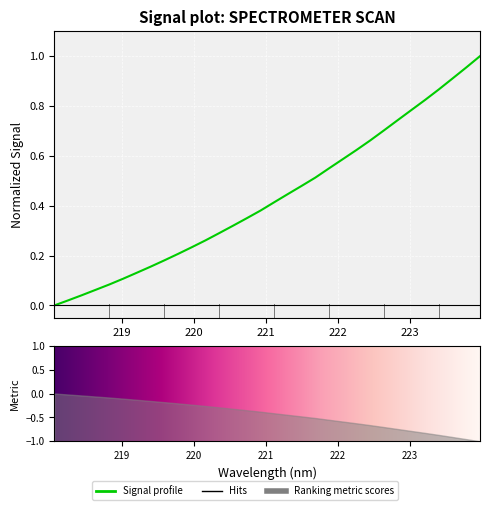

What is the label of the 1st point from the right?

223.9802